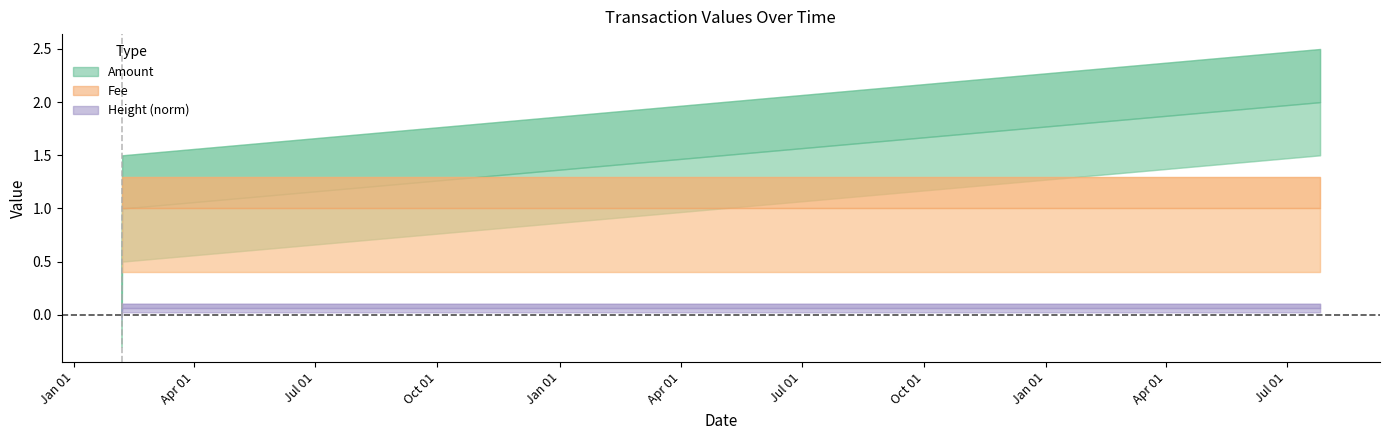

List the labels in order of Amount value, largest first.

2017-07-25 20:57:14, 2015-02-05 21:29:06, 2015-02-05 10:47:26